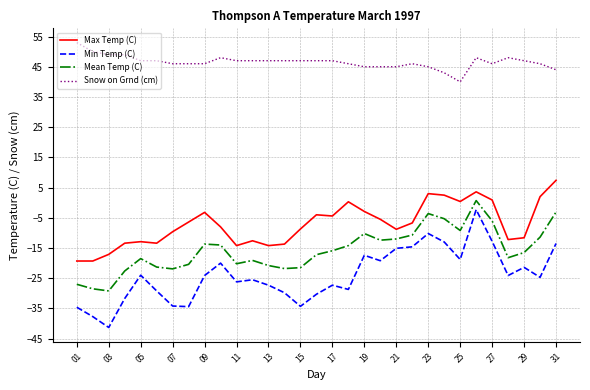

What is the difference between the maximum and minimum values in the Snow on Grnd (cm) series?

13.0